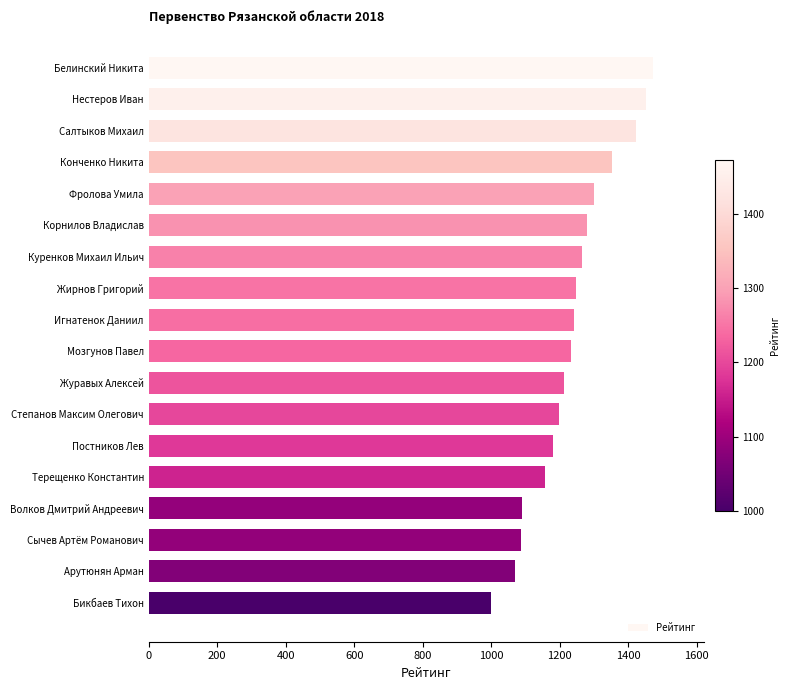

Approximately how many times larger is the value at Постников Лев compared to Белинский Никита?

0.8